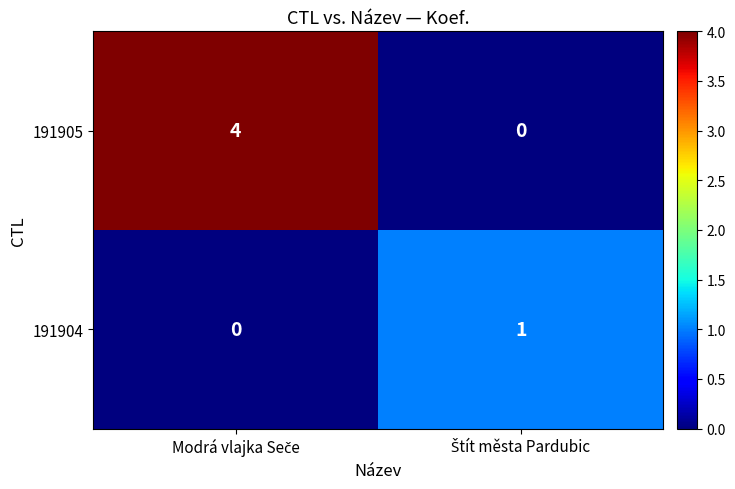

List the labels in order of 191905 value, largest first.

Modrá vlajka Seče, Štít města Pardubic